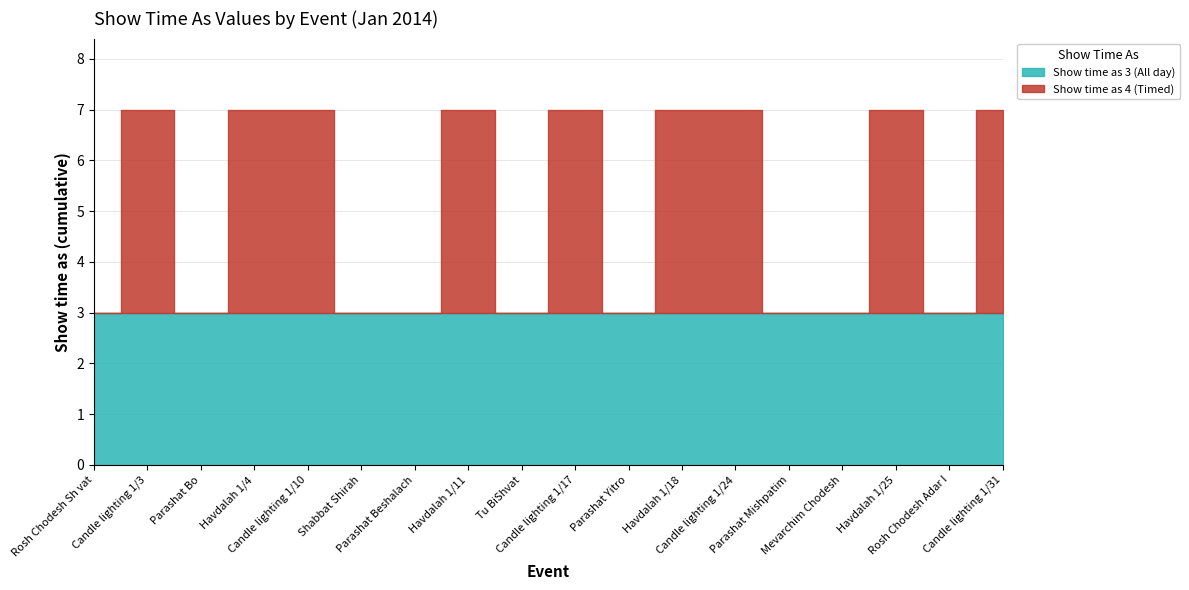

Which series has the widest spread of values?

Show time as 4 (Timed)